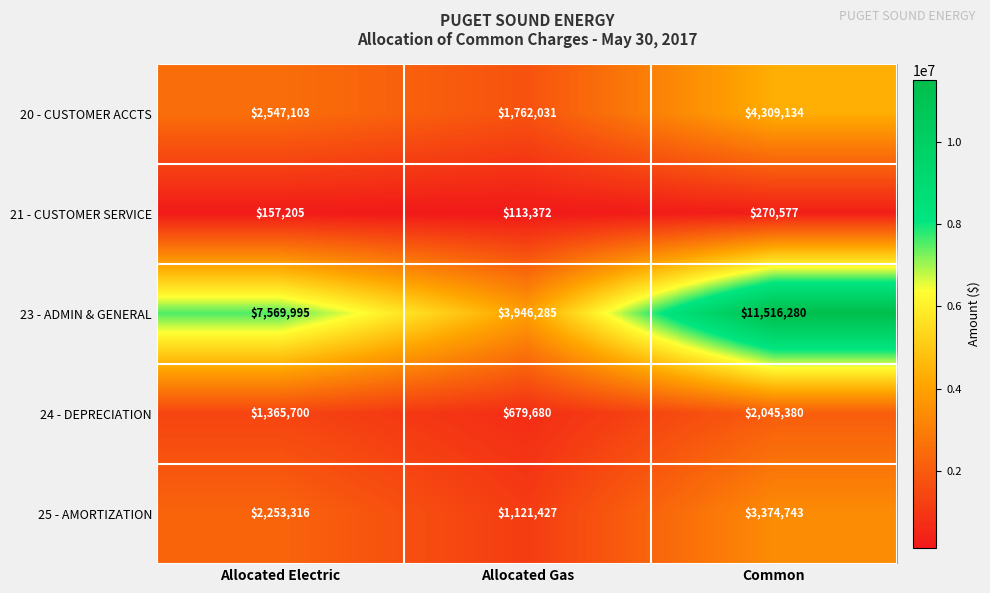

At how many categories does at least one series exceed 11425359?

1